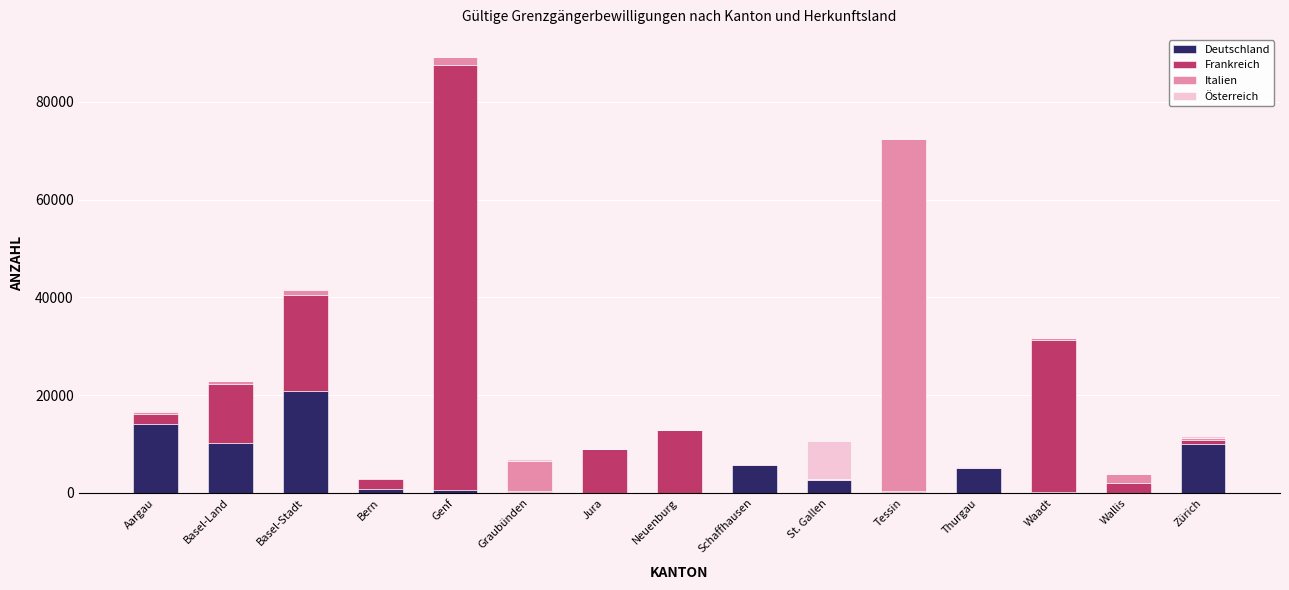

At which category is the sum across all series the highest?

Genf